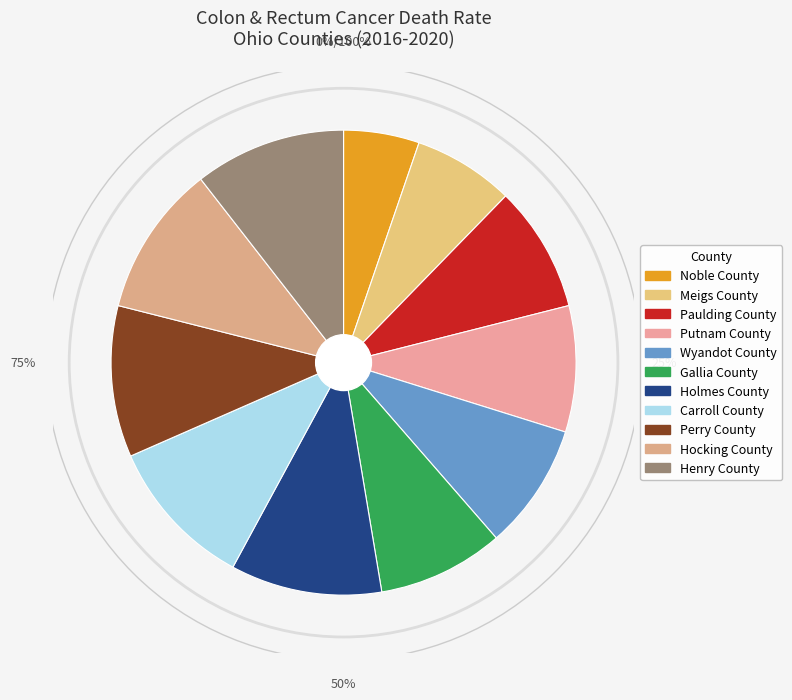

Rank the categories by value from lowest to highest.

Noble County, Meigs County, Paulding County, Putnam County, Wyandot County, Gallia County, Holmes County, Carroll County, Perry County, Hocking County, Henry County